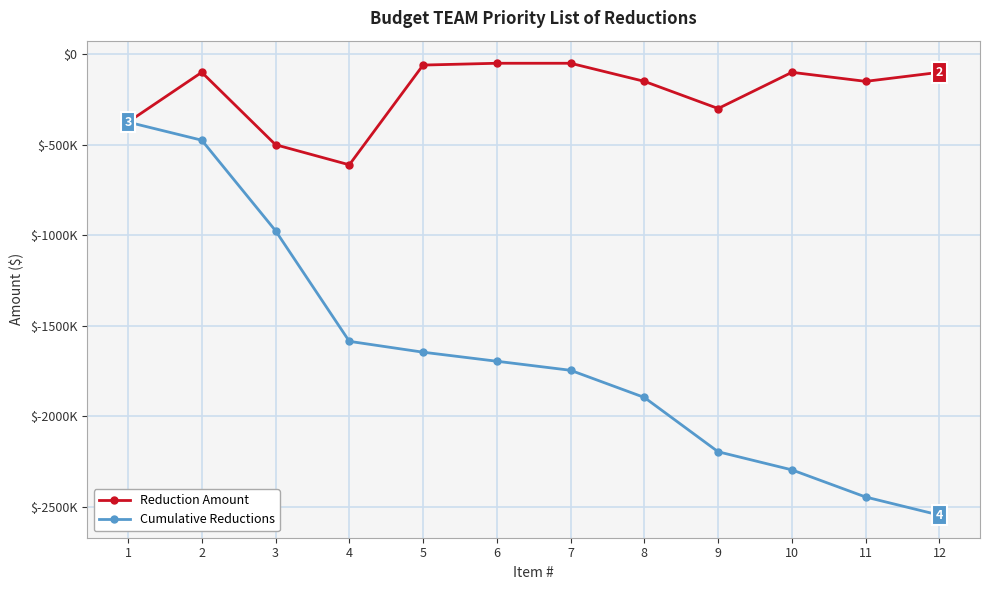

What are all the series names shown in the legend?

Reduction Amount, Cumulative Reductions